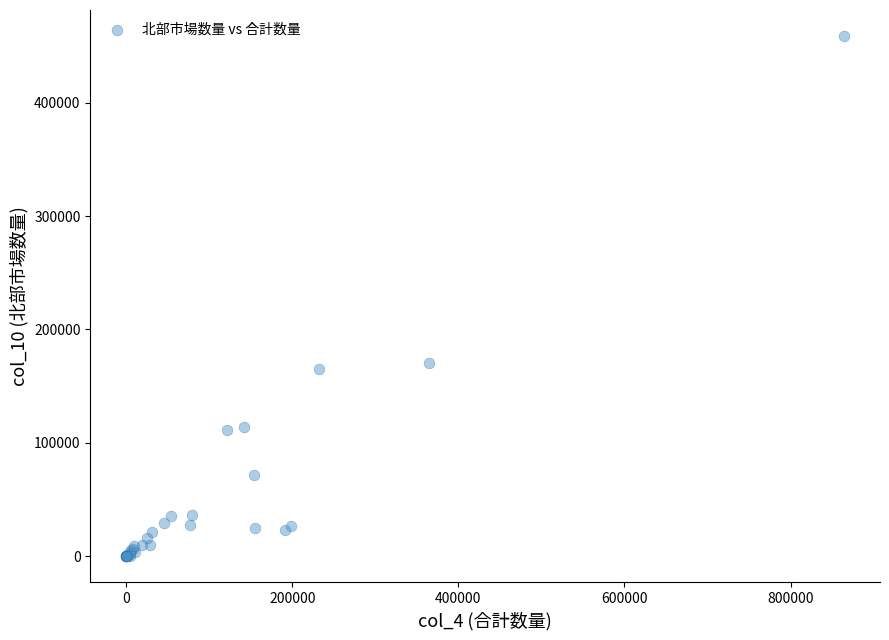

What Y value in the scatter plot is closest to 229449?

170677